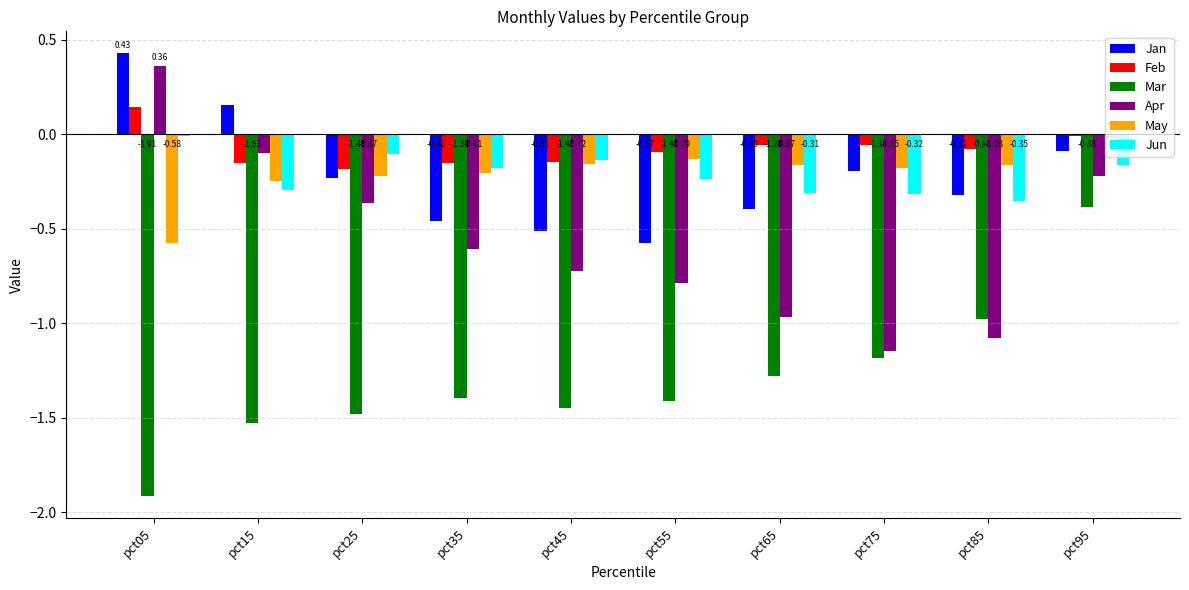

What is the spread (max minus min) of values at pct75?

1.1